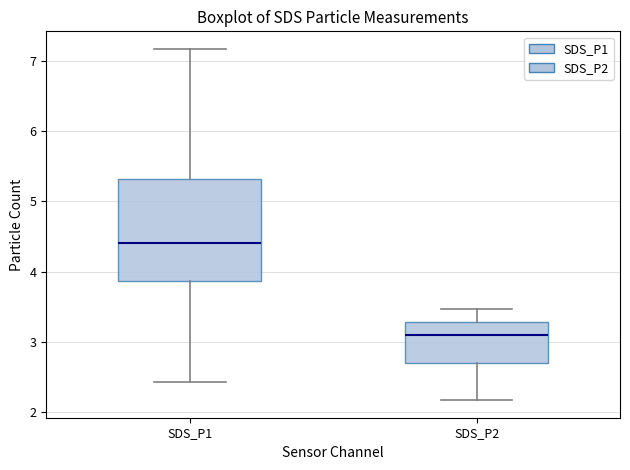

Where is the upper edge of the box for SDS_P2 on the y-axis? The values are not printed on the chart, so give them approximately, as read against the axis.

3.3